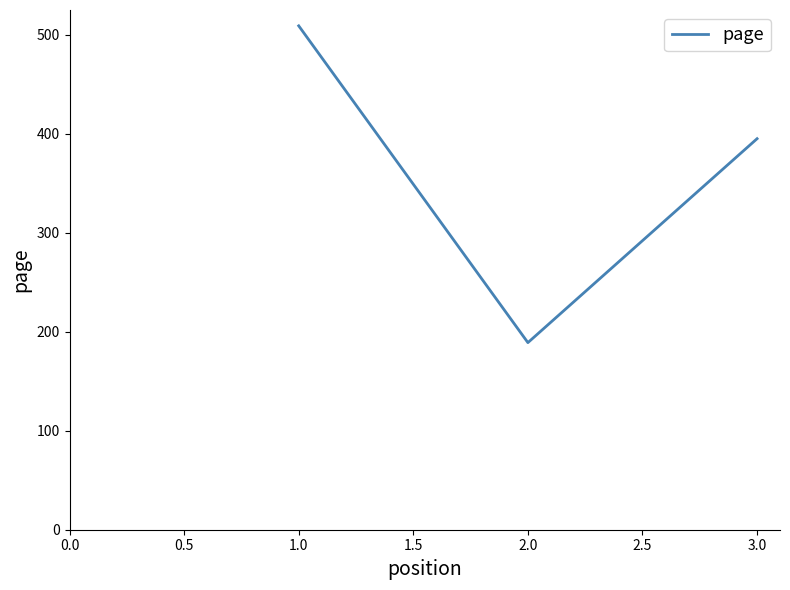

What is the average value?

364